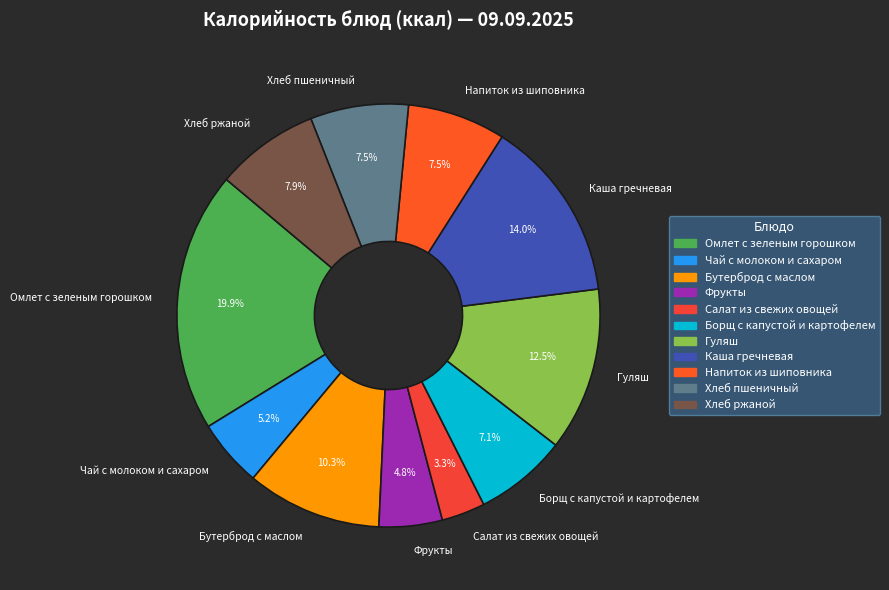

Is there a majority slice in this chart?

No